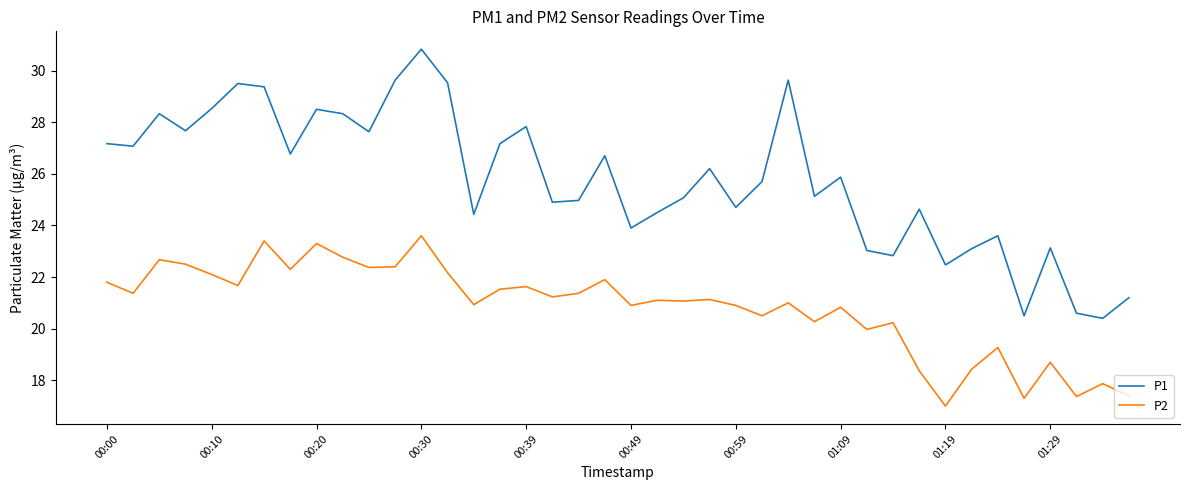

Rank the series by their maximum value, from lowest to highest.

P2, P1